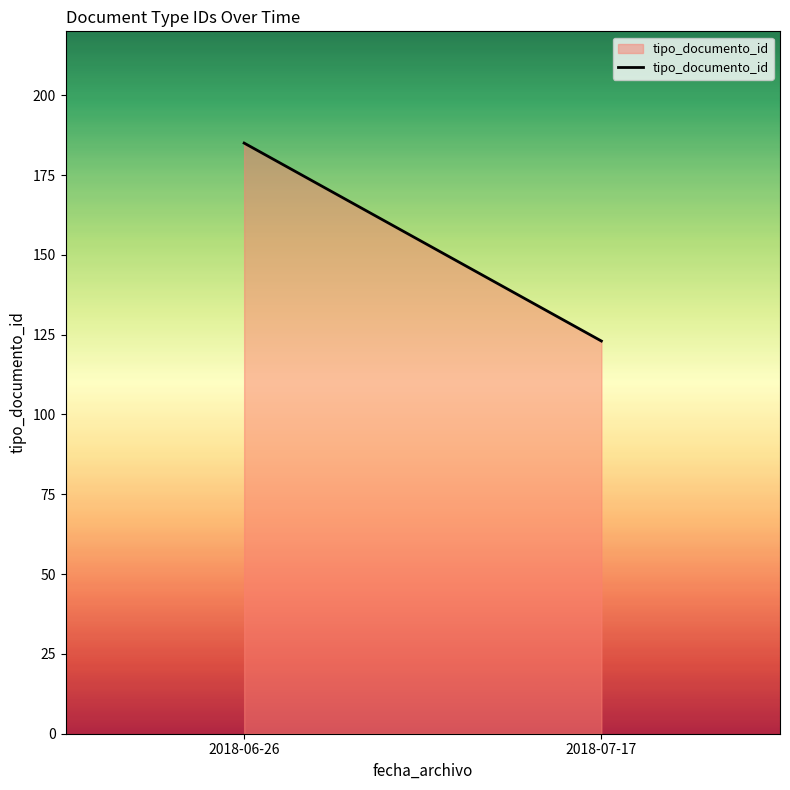

What is the maximum value shown in the chart?

185